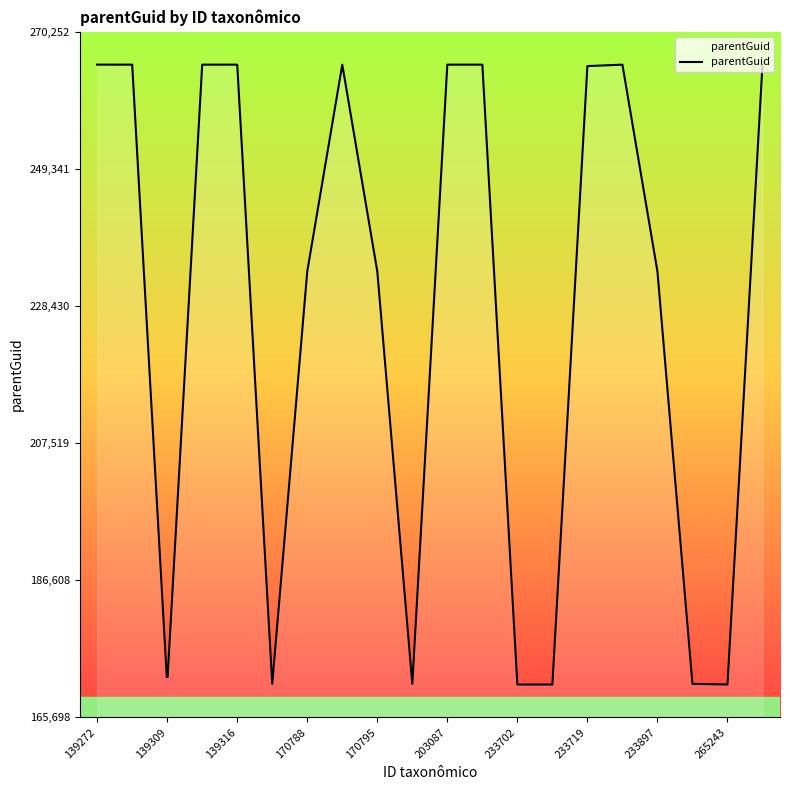

What is the difference between the maximum and minimum values?

94554